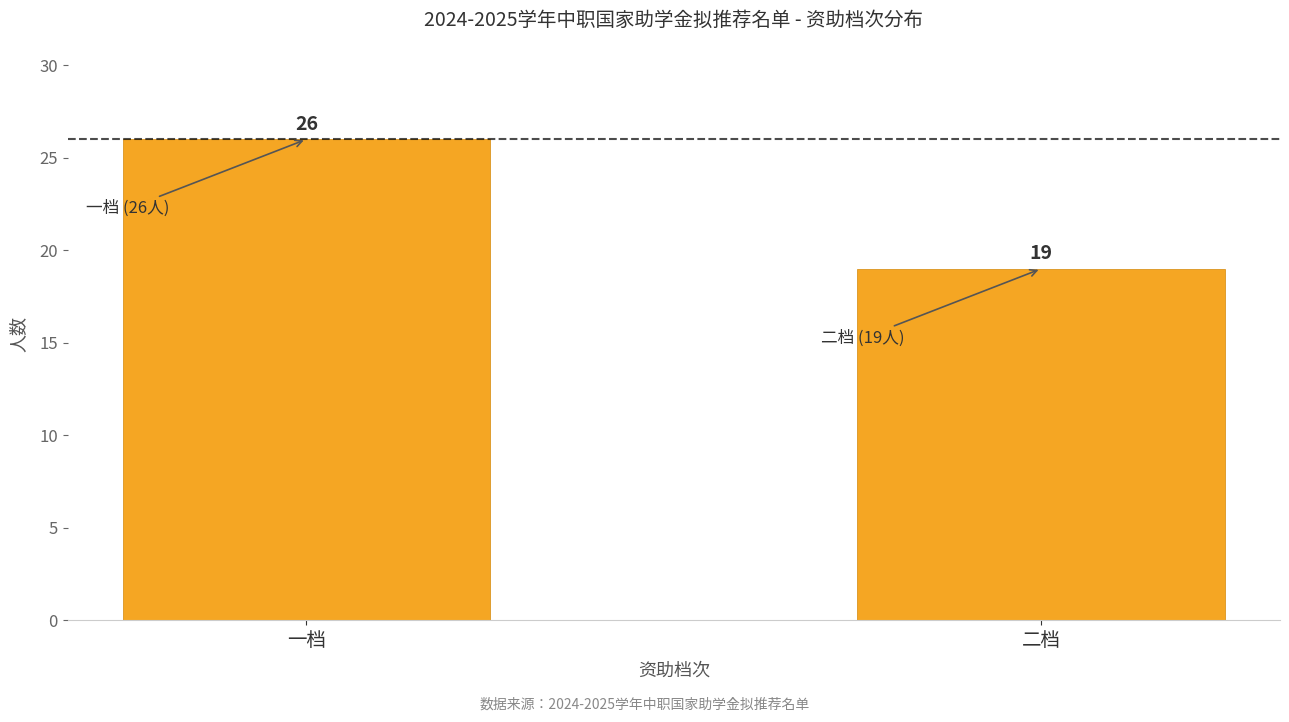

Reading left to right, extract all data points from this chart.

26	19